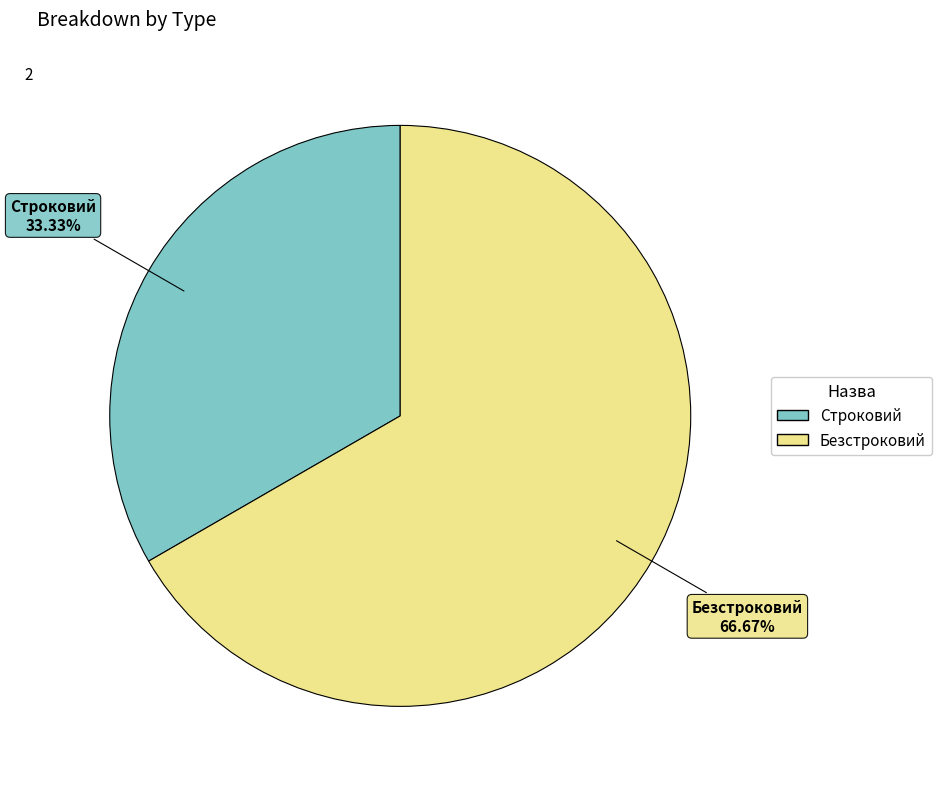

Which slice is the largest?

Безстроковий